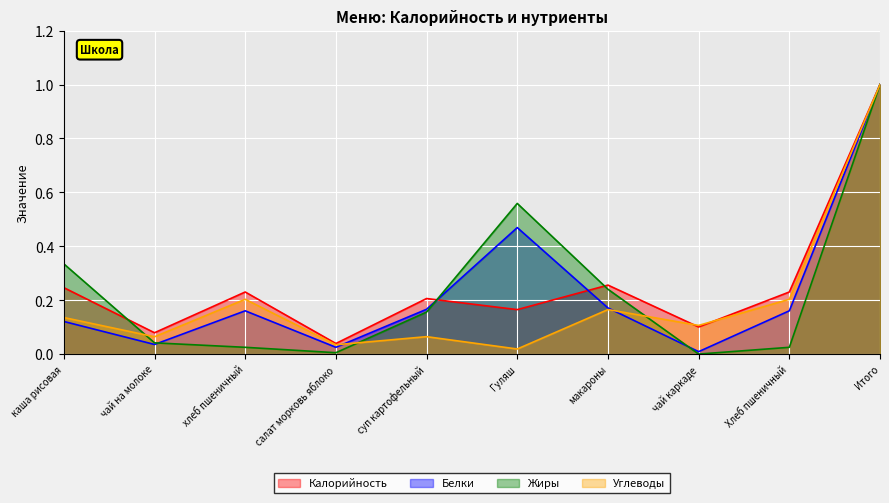

How many interior local valleys does the Углеводы series have?

4